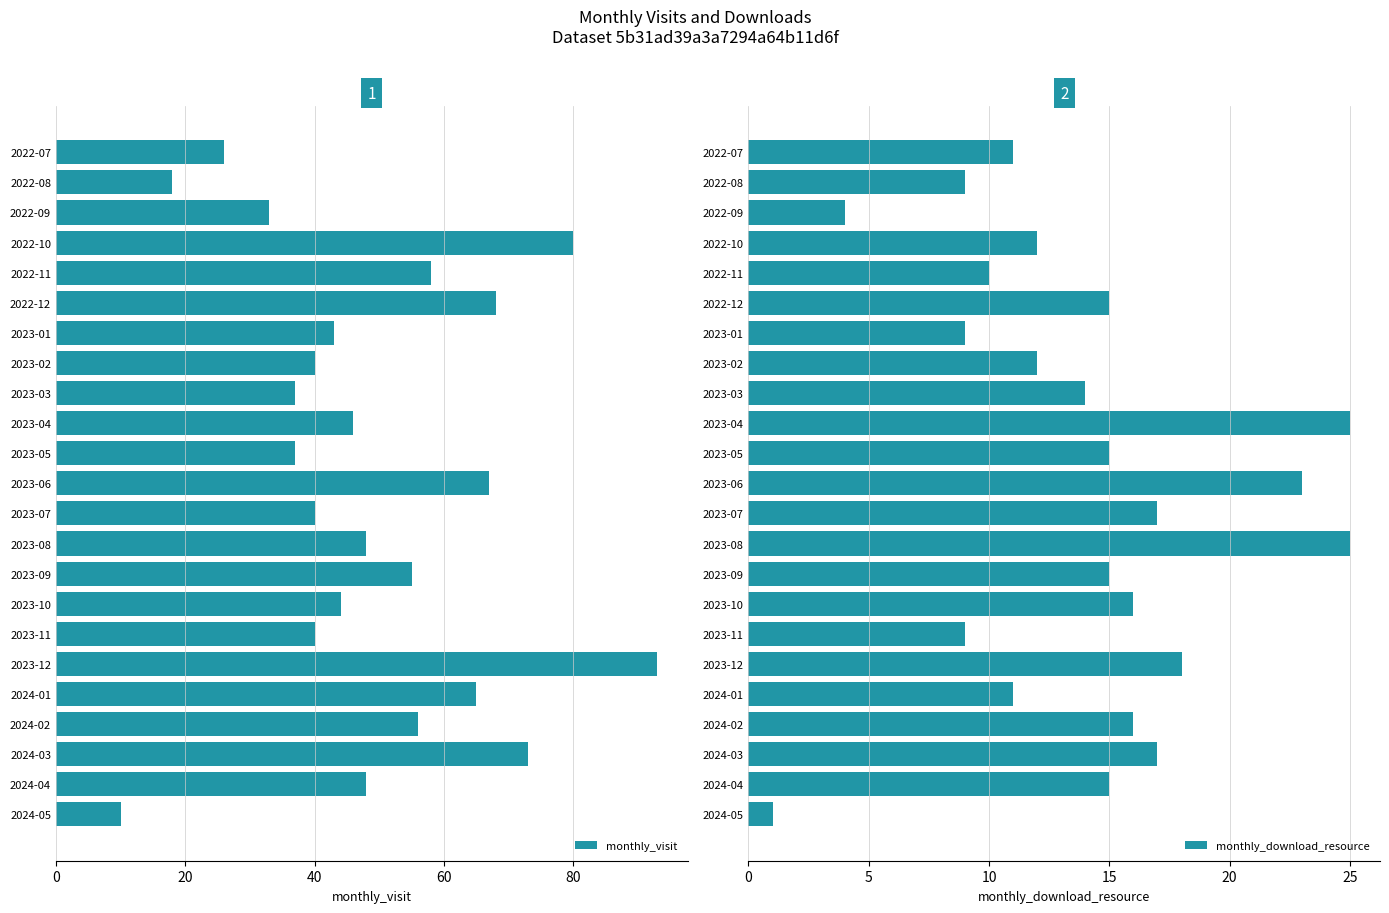

Is it true that monthly_visit equals 47 at 2022-12?

False